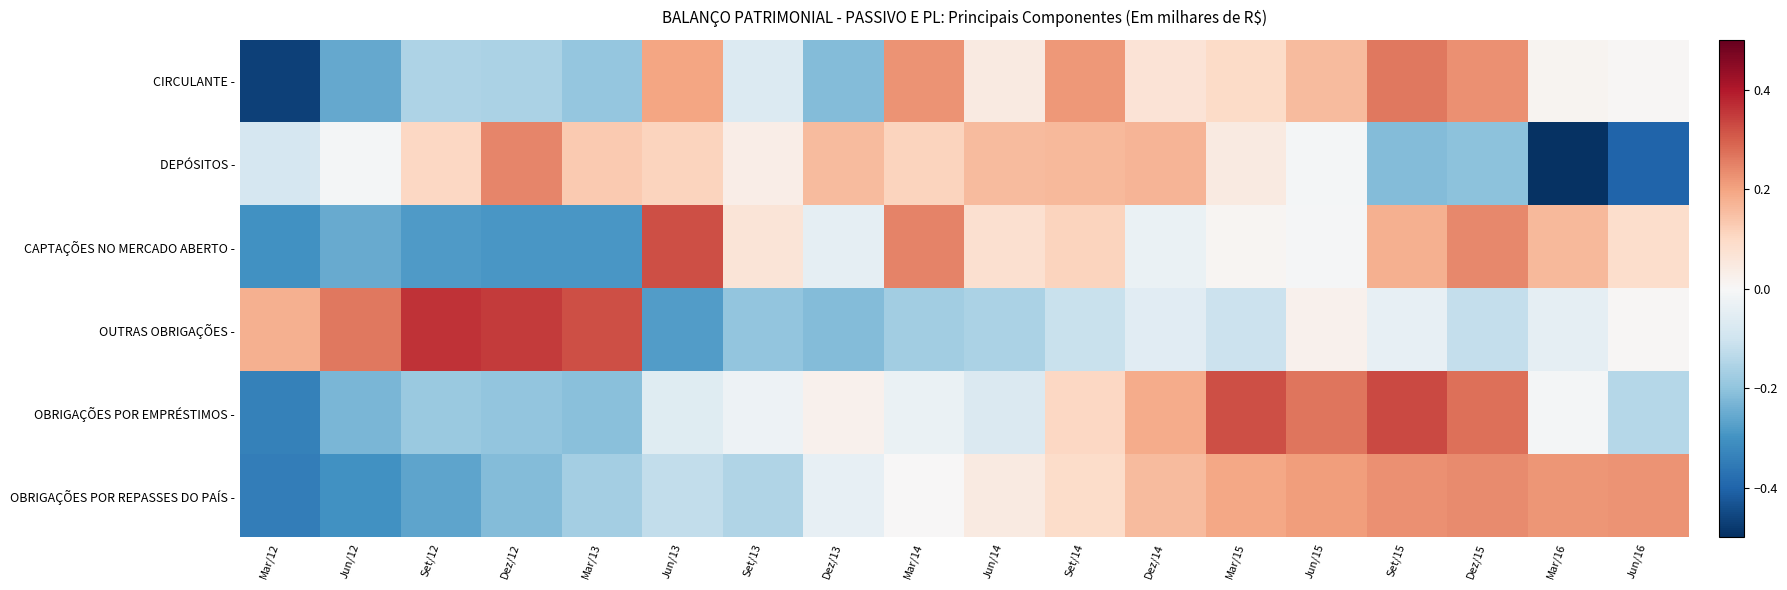

At which category is the sum across all series the highest?

Set/15